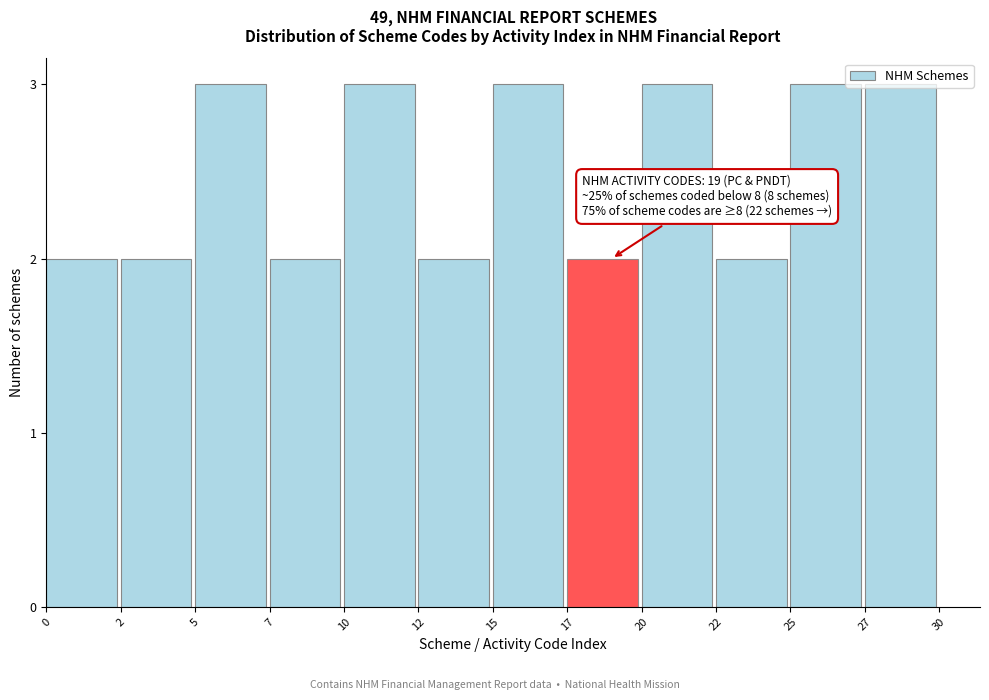

True or false: the data shows 2 at 17.

True